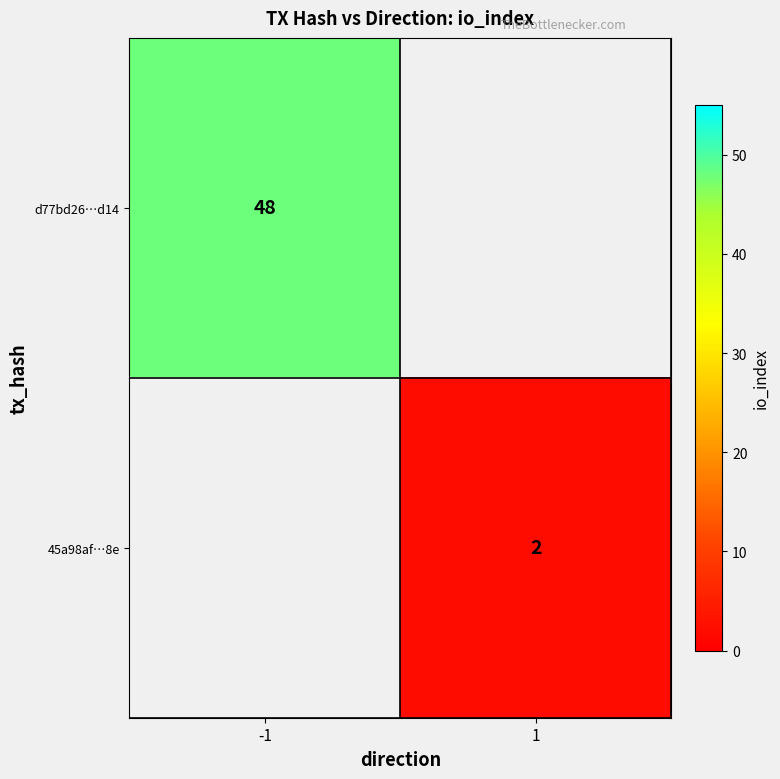

Count the number of categories in the chart.

2